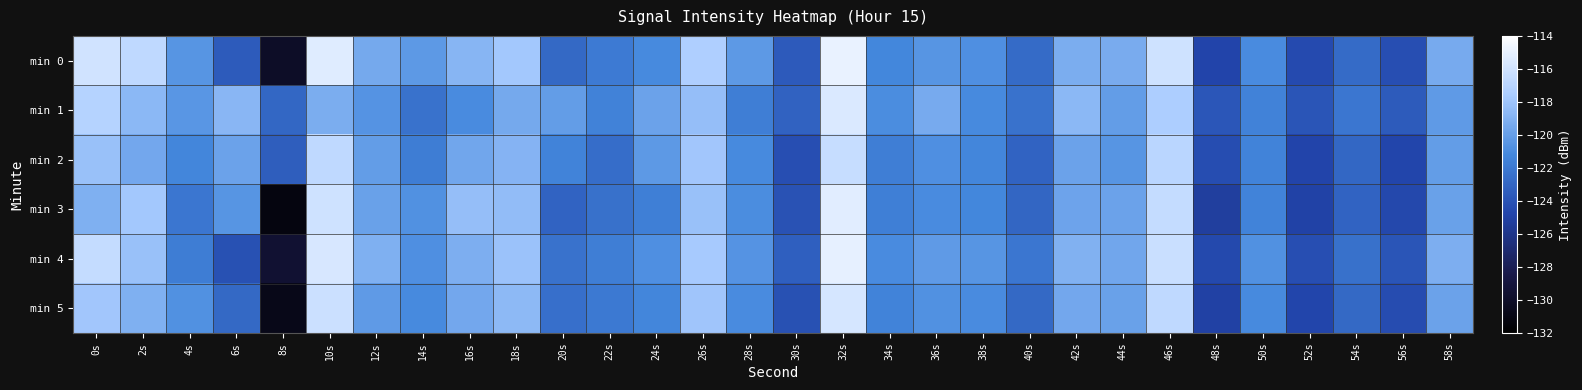

Which series changed the most between 26s and 56s?

min 2